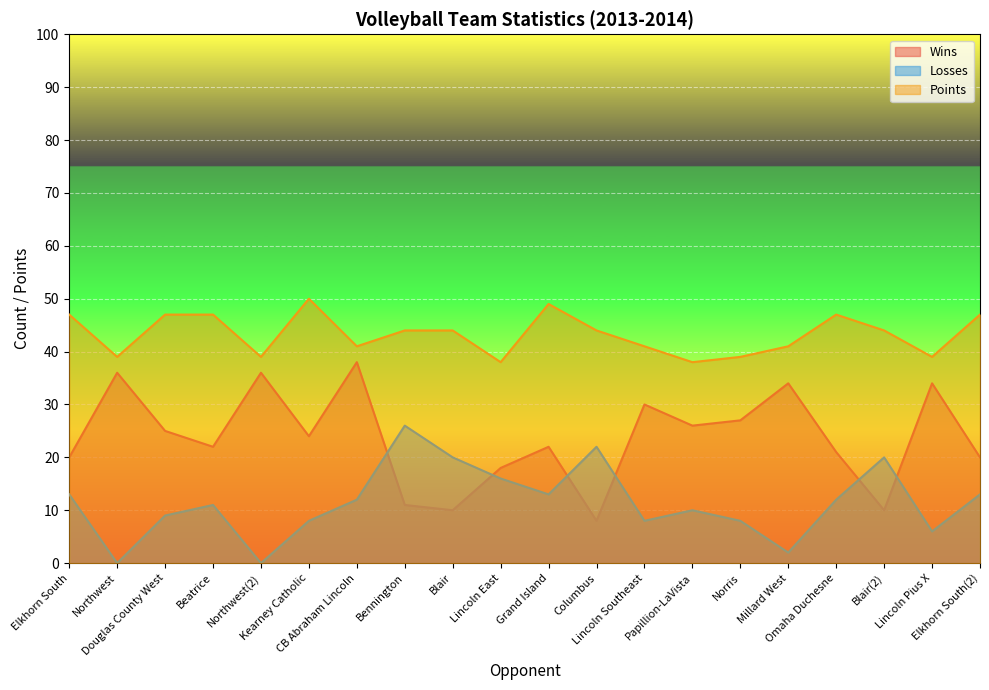

Reading left to right, what are all the values shown in this chart?

Wins: 20	36	25	22	36	24	38	11	10	18	22	8	30	26	27	34	21	10	34	20
Losses: 13	0	9	11	0	8	12	26	20	16	13	22	8	10	8	2	12	20	6	13
Points: 47	39	47	47	39	50	41	44	44	38	49	44	41	38	39	41	47	44	39	47